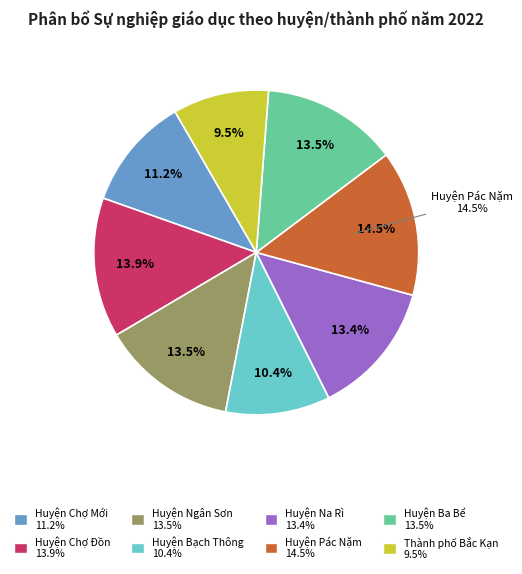

Which slice is the largest?

Huyện Pác Nặm